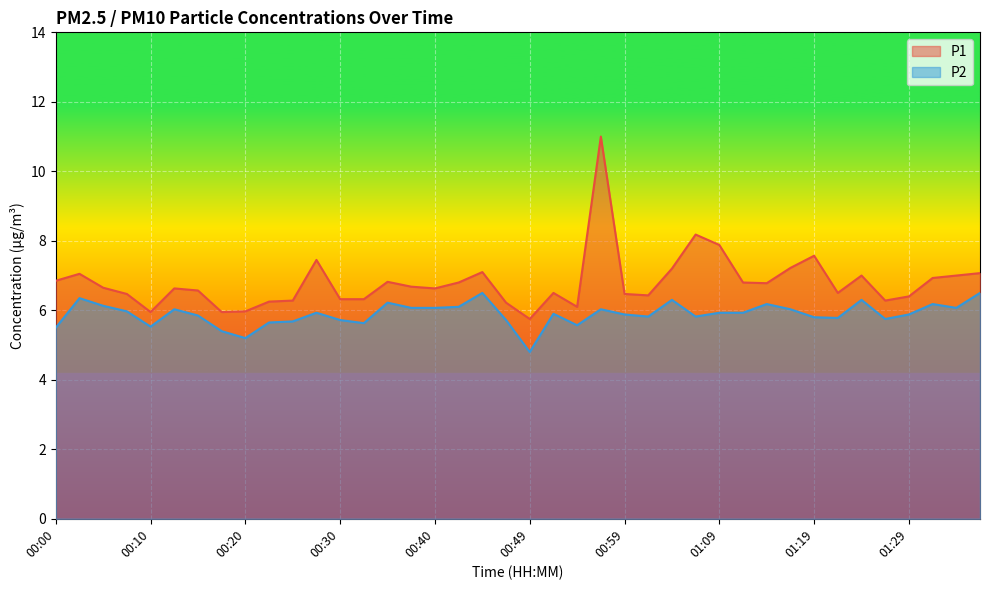

What is the average value of the P2 series?

5.9